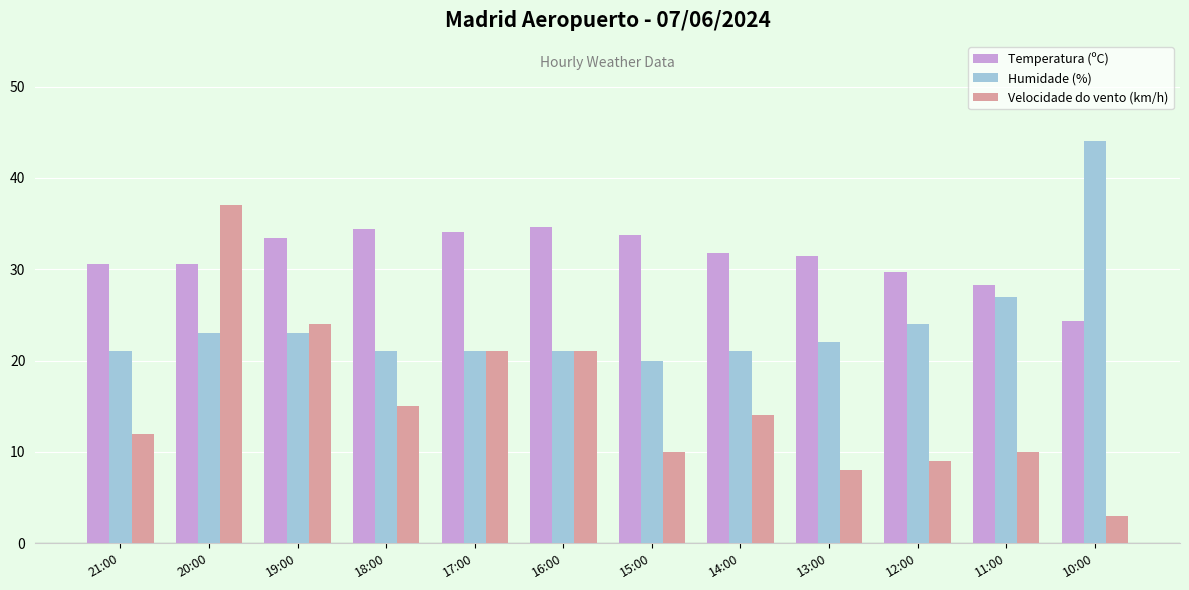

What is the value of the Temperatura (ºC) bar at the 3rd from the left?

33.4